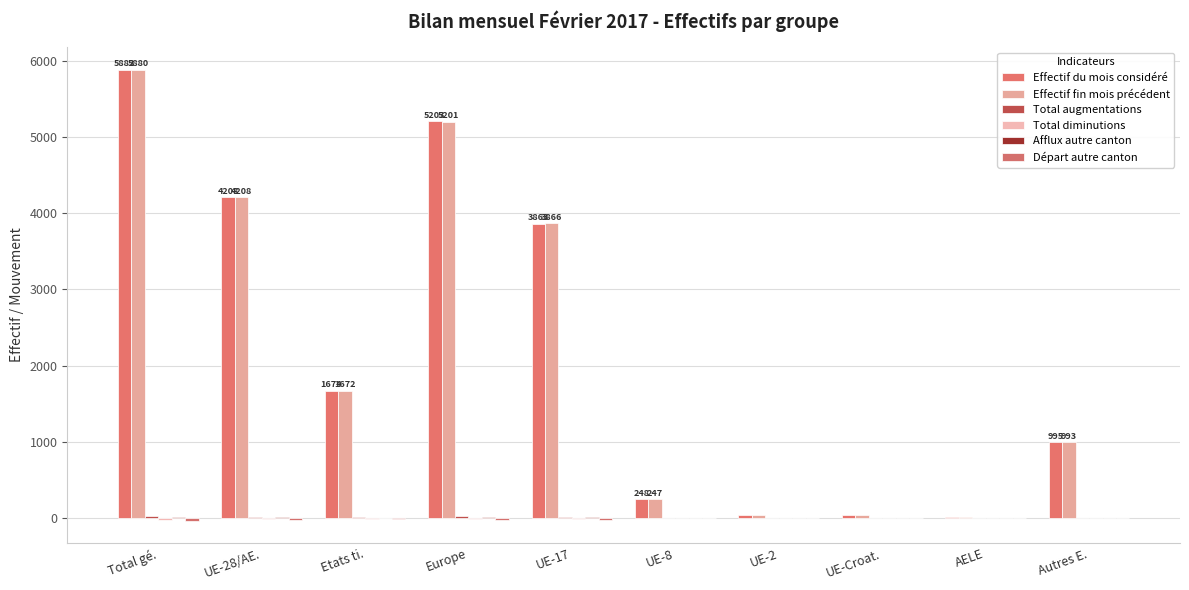

Is the value of Afflux autre canton at Etats ti. greater than the value of Départ autre canton at UE-2?

Yes